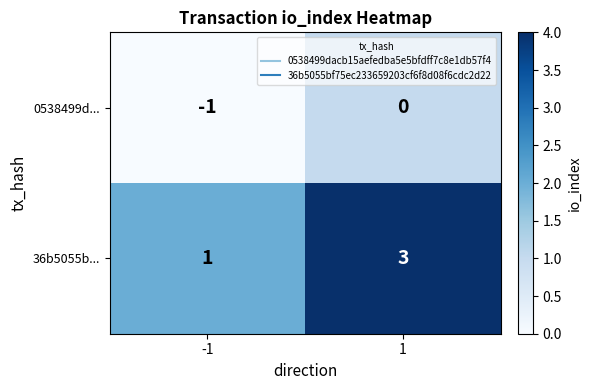

At how many categories does at least one series exceed 2?

1